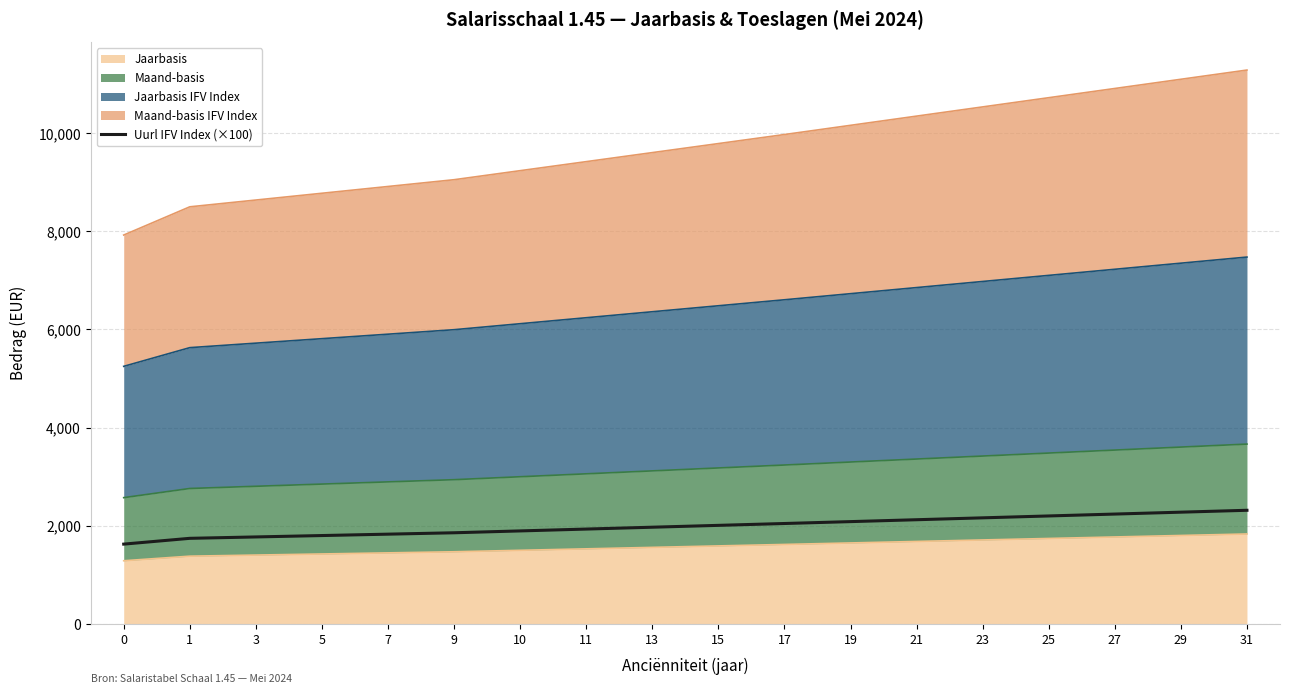

The value at 1 is 3115.2. True or false?

False